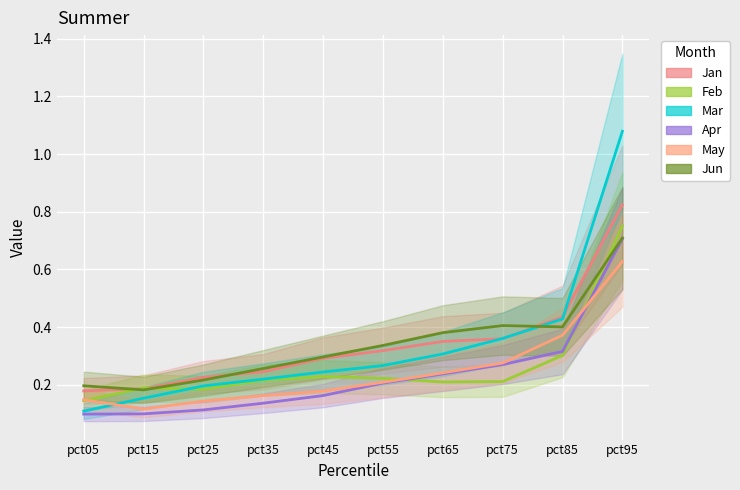

What is the average value of the Jun series?

0.3